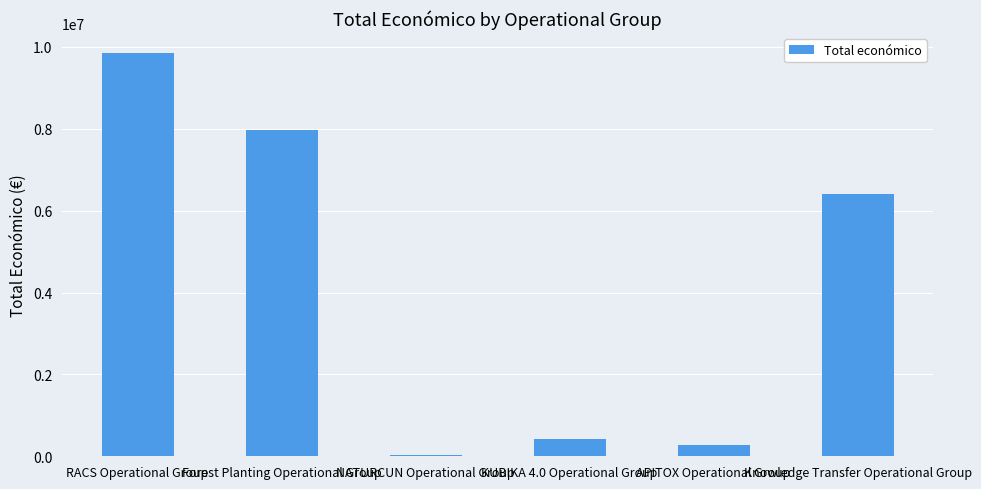

What is the sum of all values?

24922438